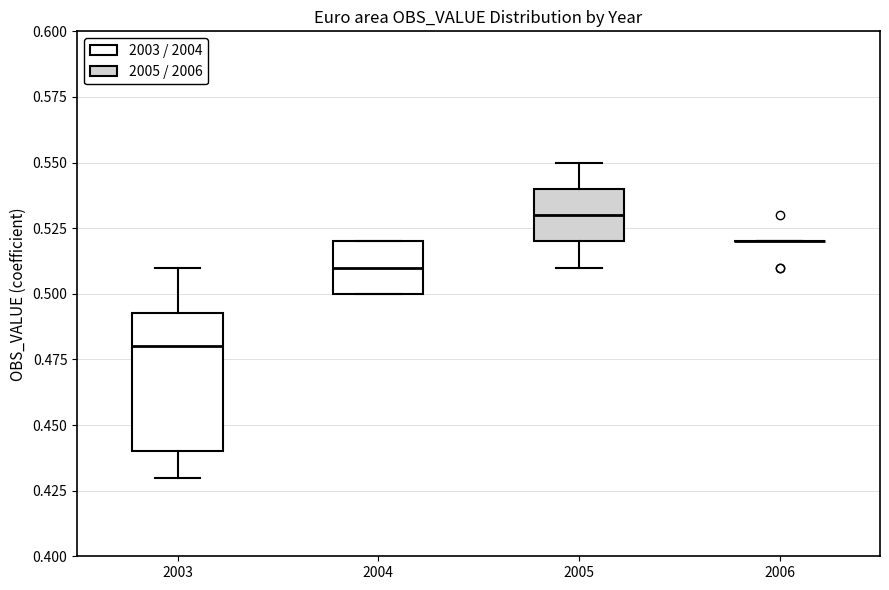

Comparing the boxes themselves (not the whiskers), which one is the tallest?

2003